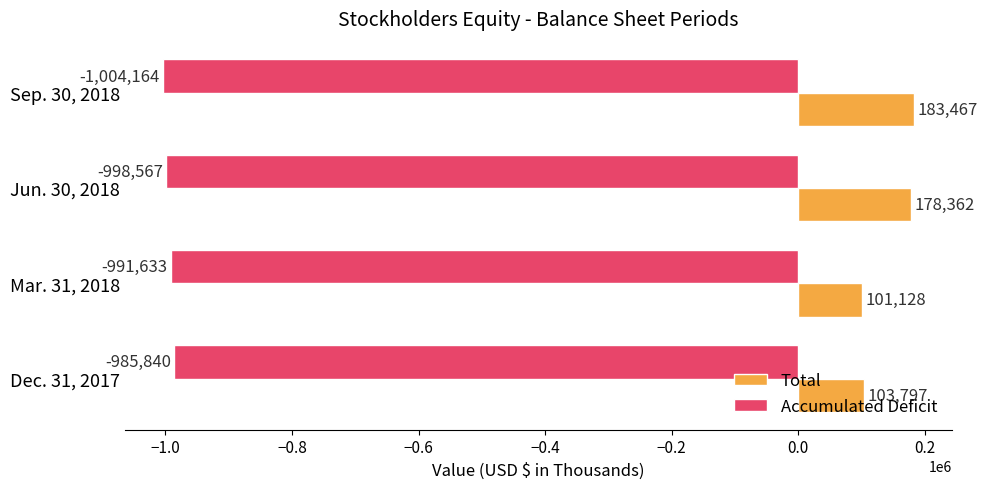

How many data points in Accumulated Deficit are less than -991633?

2